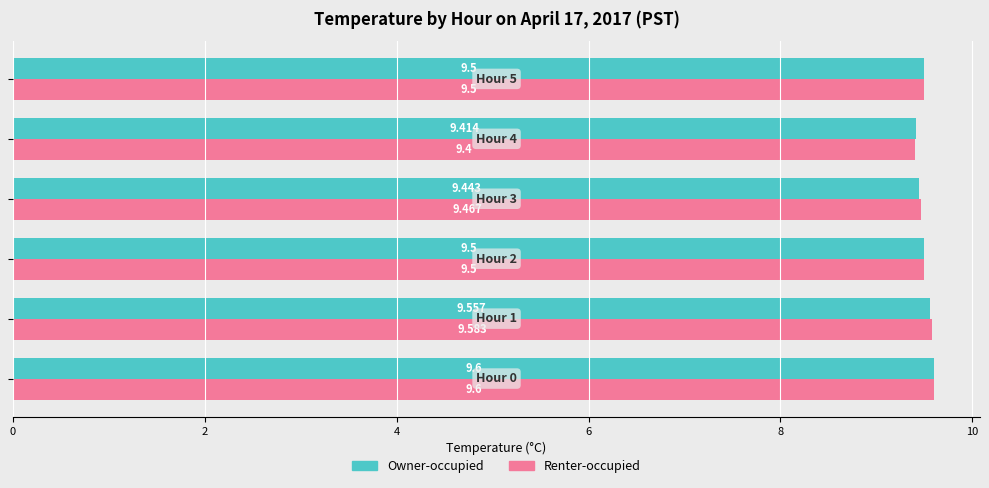

Which series has the largest range (max minus min)?

Renter-occupied